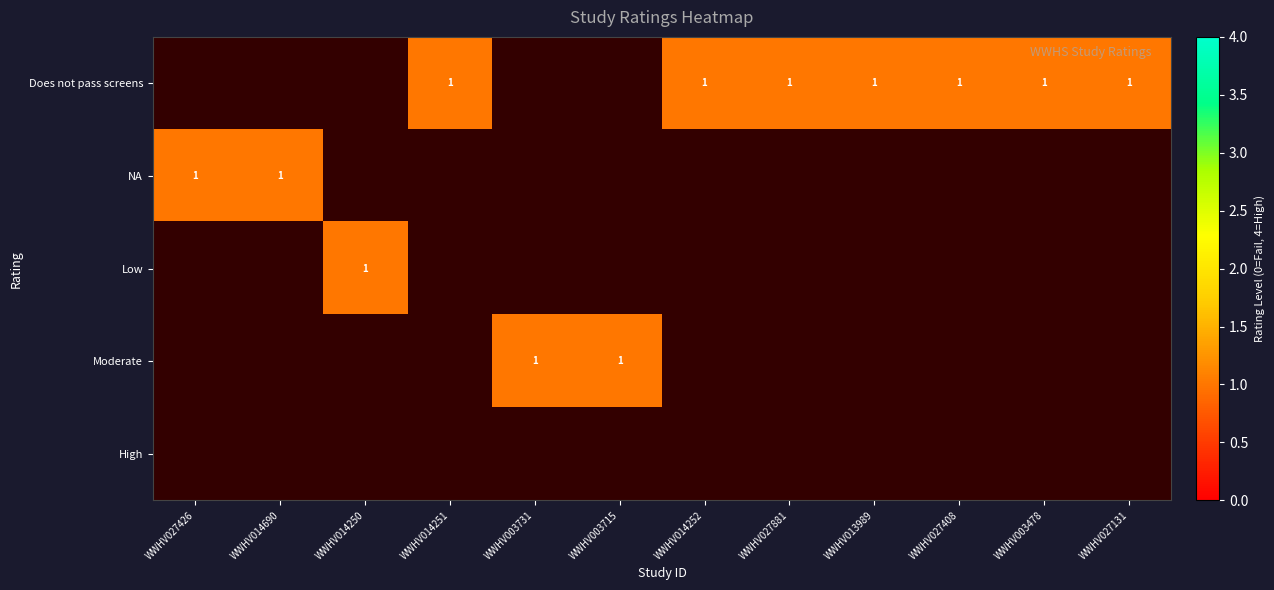

How many data points does each series have?

12